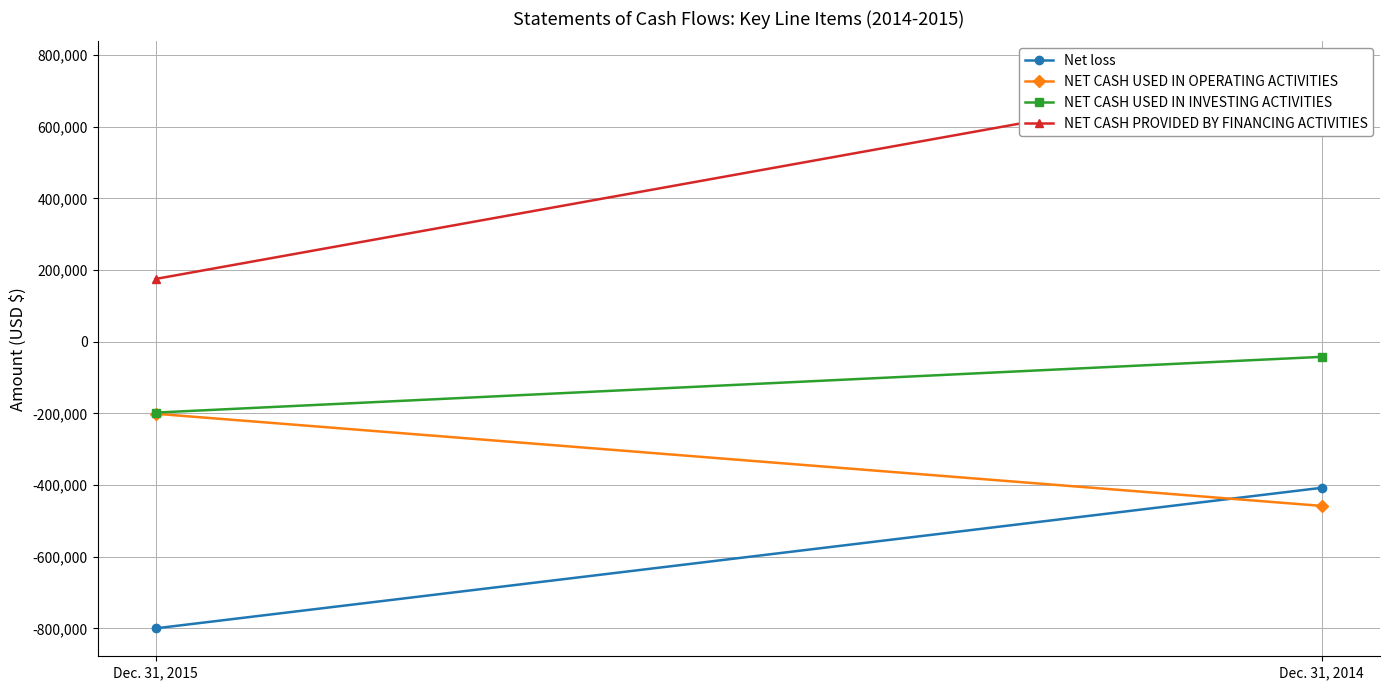

Count the NET CASH USED IN INVESTING ACTIVITIES values in the range -197797 to -42252.

2